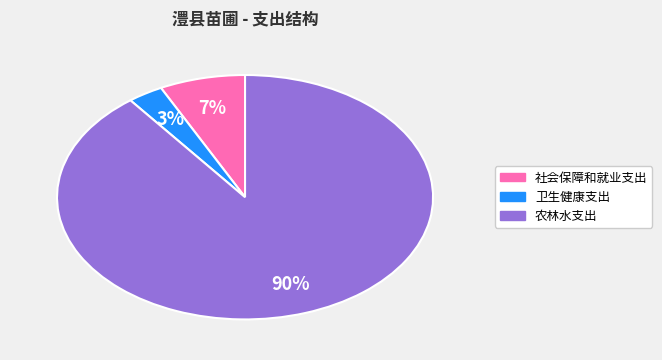

To the nearest percent, what is the average slice percentage?

33%